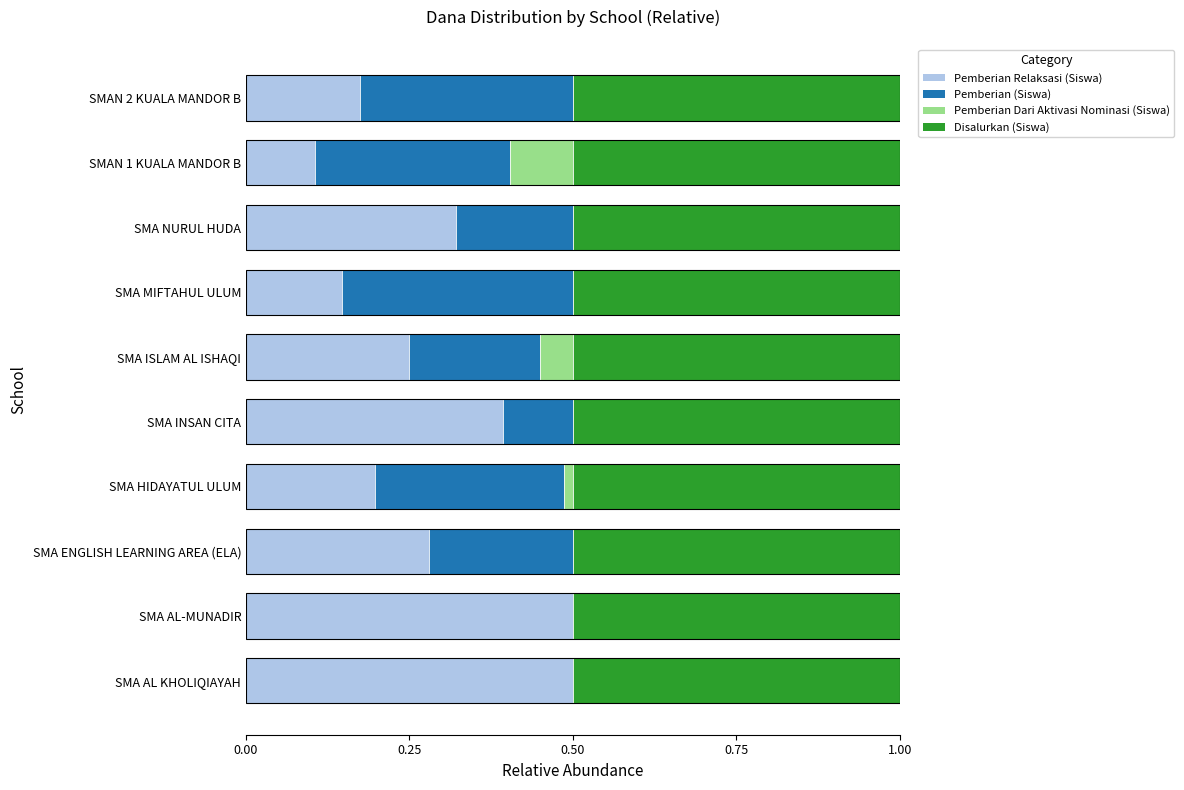

The value of Pemberian Relaksasi (Siswa) at SMA ISLAM AL ISHAQI is 0.1. True or false?

False